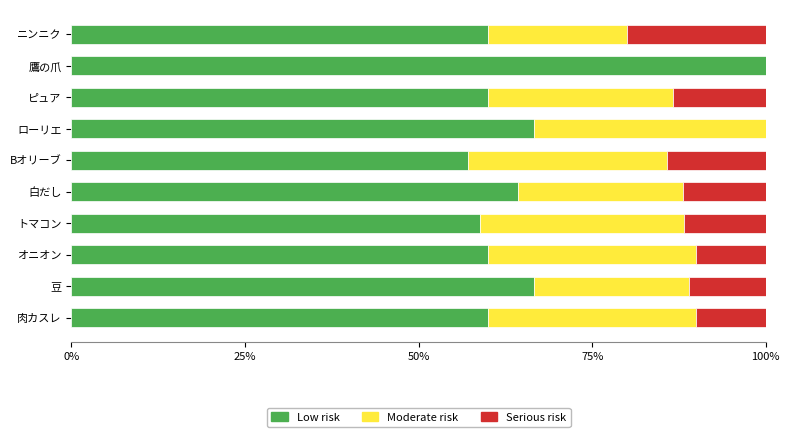

What is the total value across all series at 白だし?

100.0